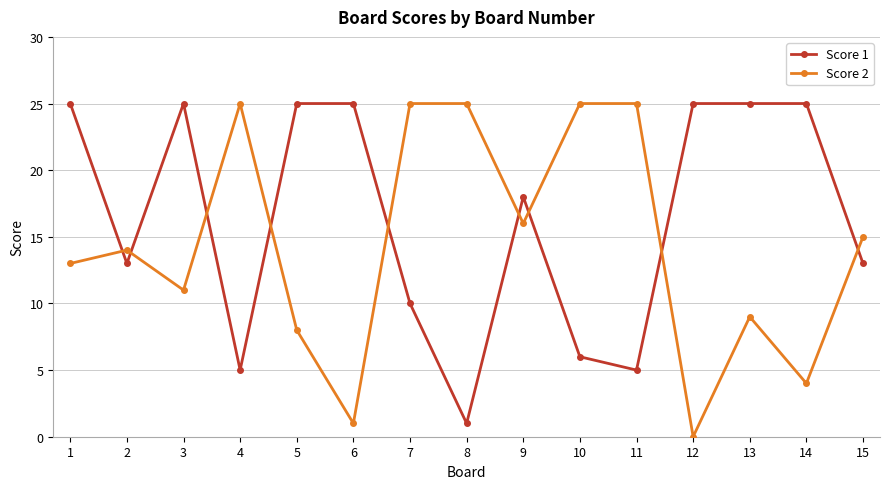

List the series in order of their overall mean, highest first.

Score 1, Score 2